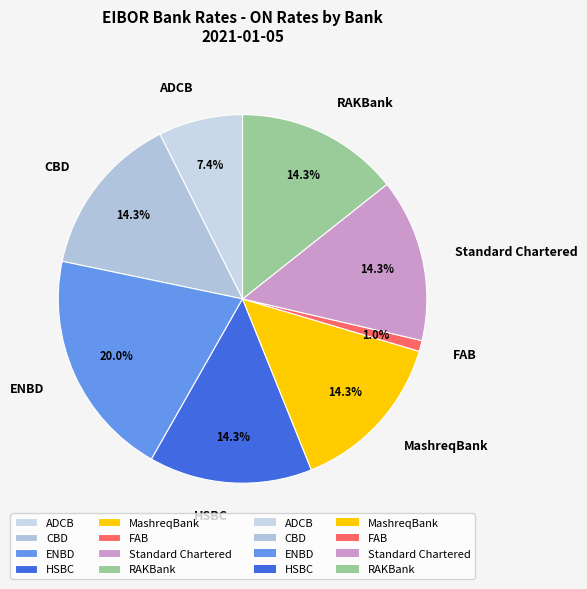

Combined, do HSBC and CBD account for over 50%?

No